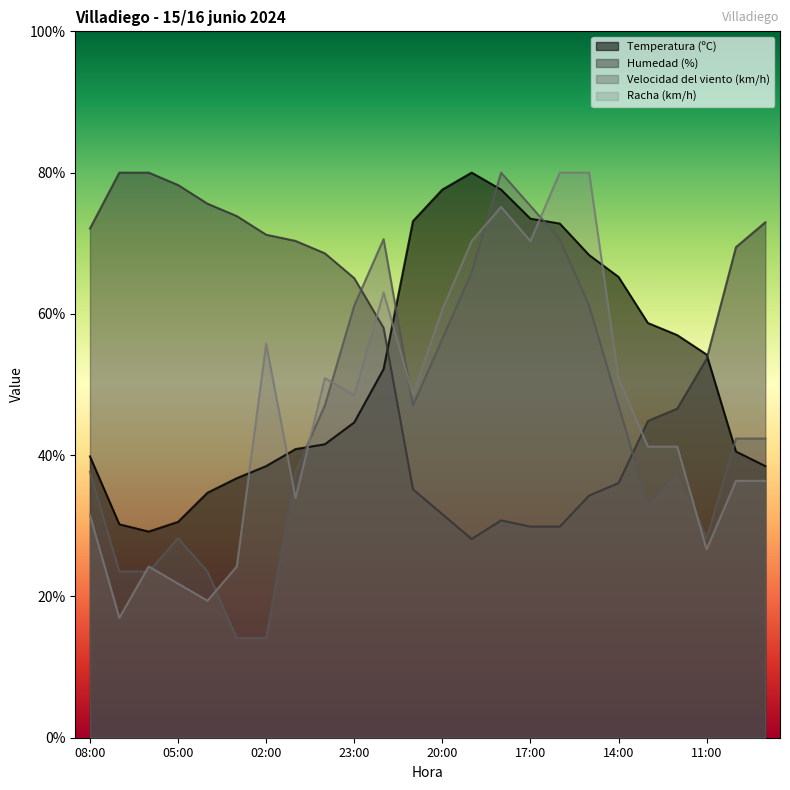

What is the value of the Velocidad del viento (km/h) point at the 4th from the left?

28.2